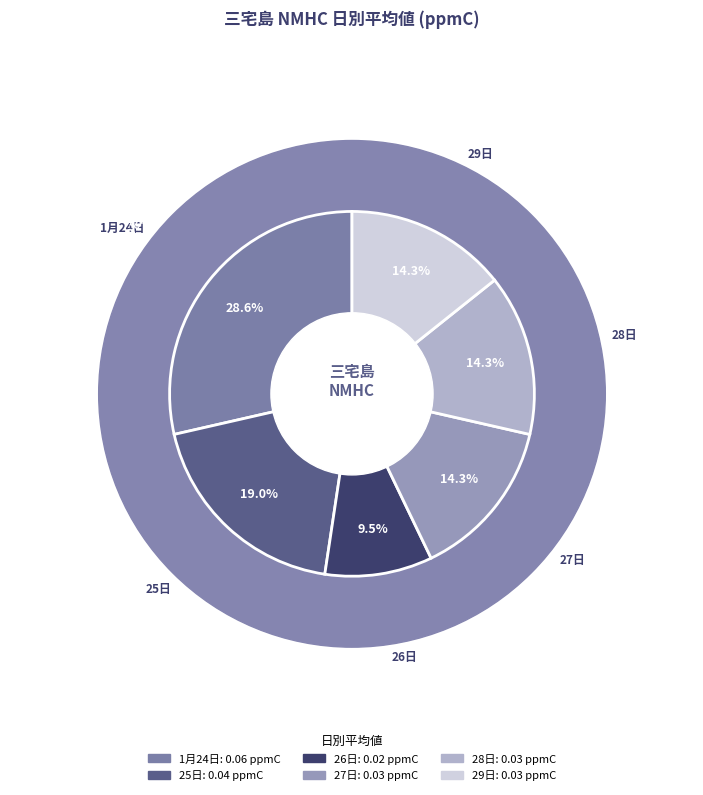

Does 25日 represent more than half of the total?

No